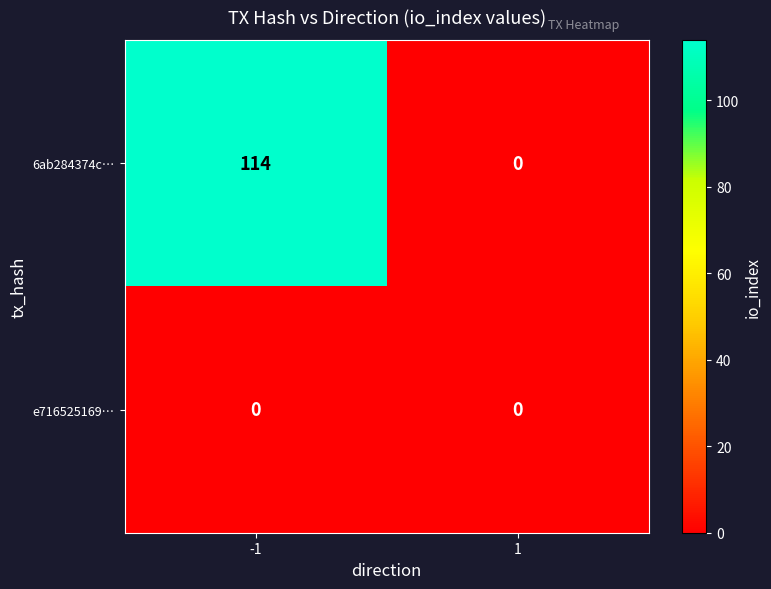

Which series changed the most between -1 and 1?

6ab284374c…